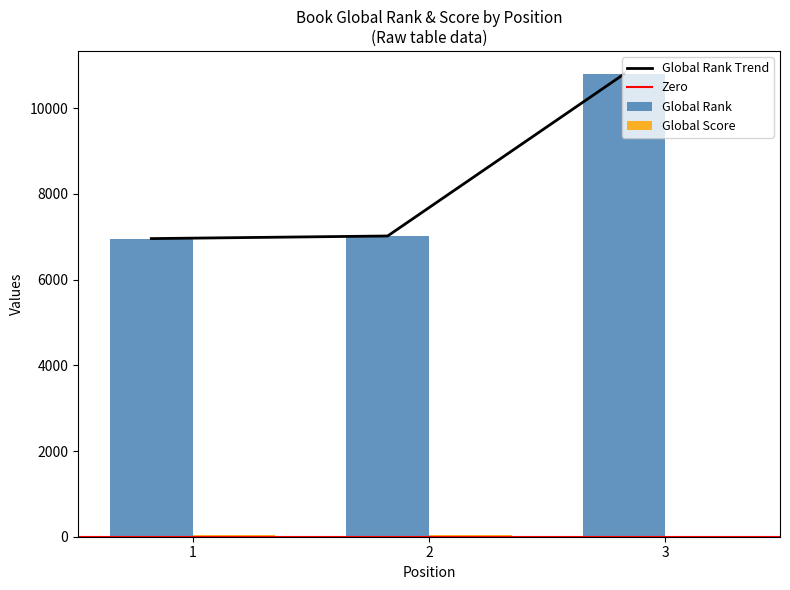

Reading left to right, extract all data points from this chart.

Global Rank: 1=6956	2=7017	3=10795
Global Score: 1=48	2=48	3=6